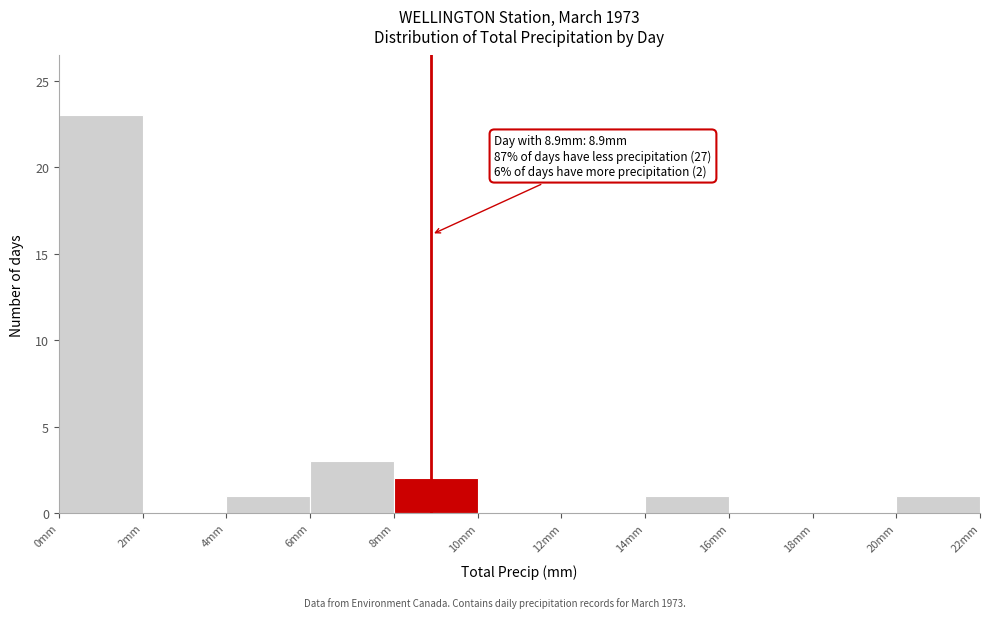

Over which range of the x-axis is the bar tallest?

0 to 2